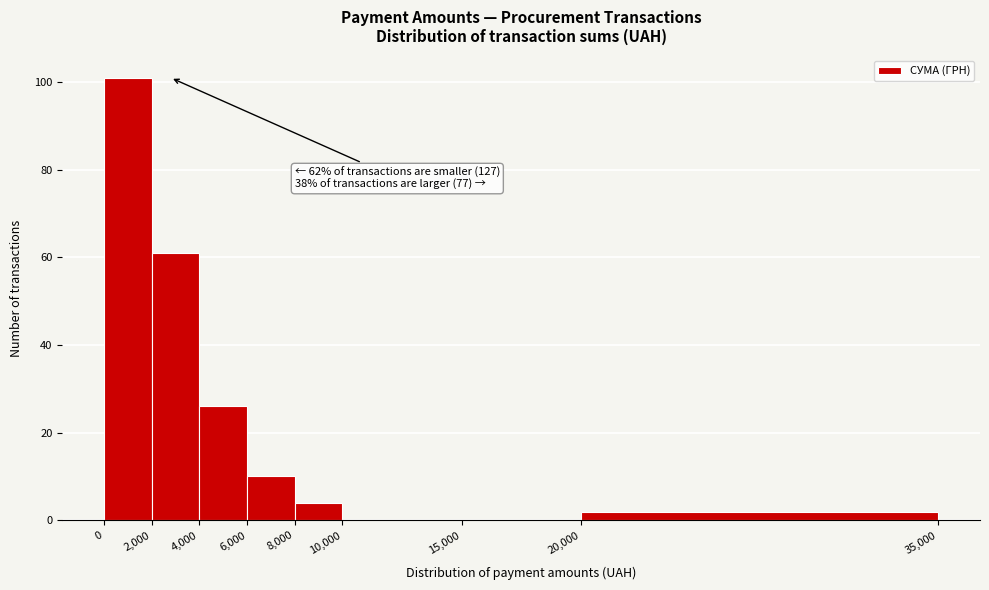

Which range on the x-axis has the tallest bar?

0 to 2,000